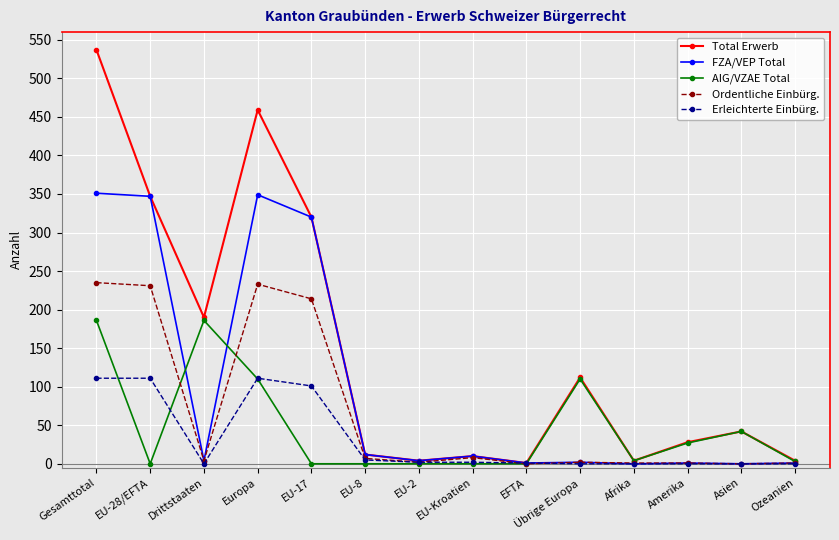

At how many categories does at least one series exceed 465?

1